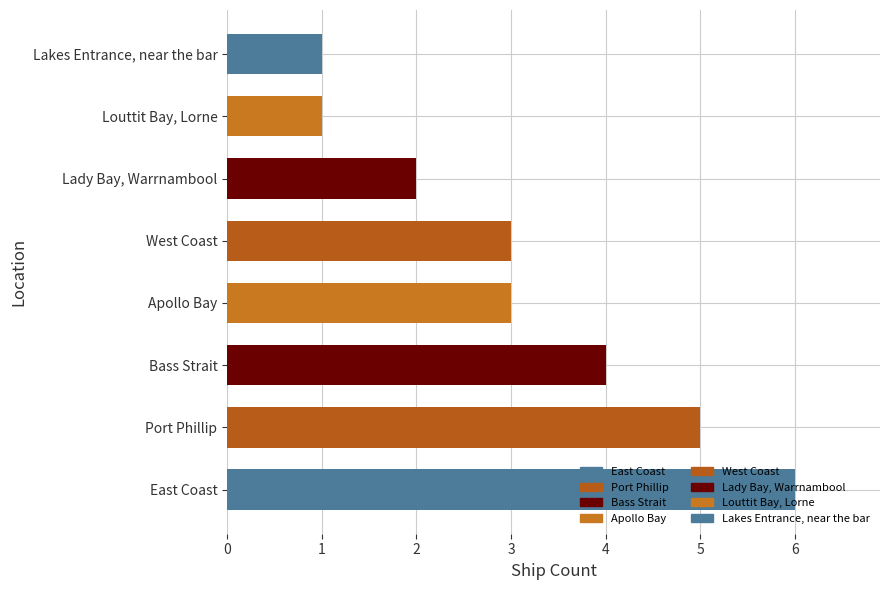

What is the approximate value at Apollo Bay?

3